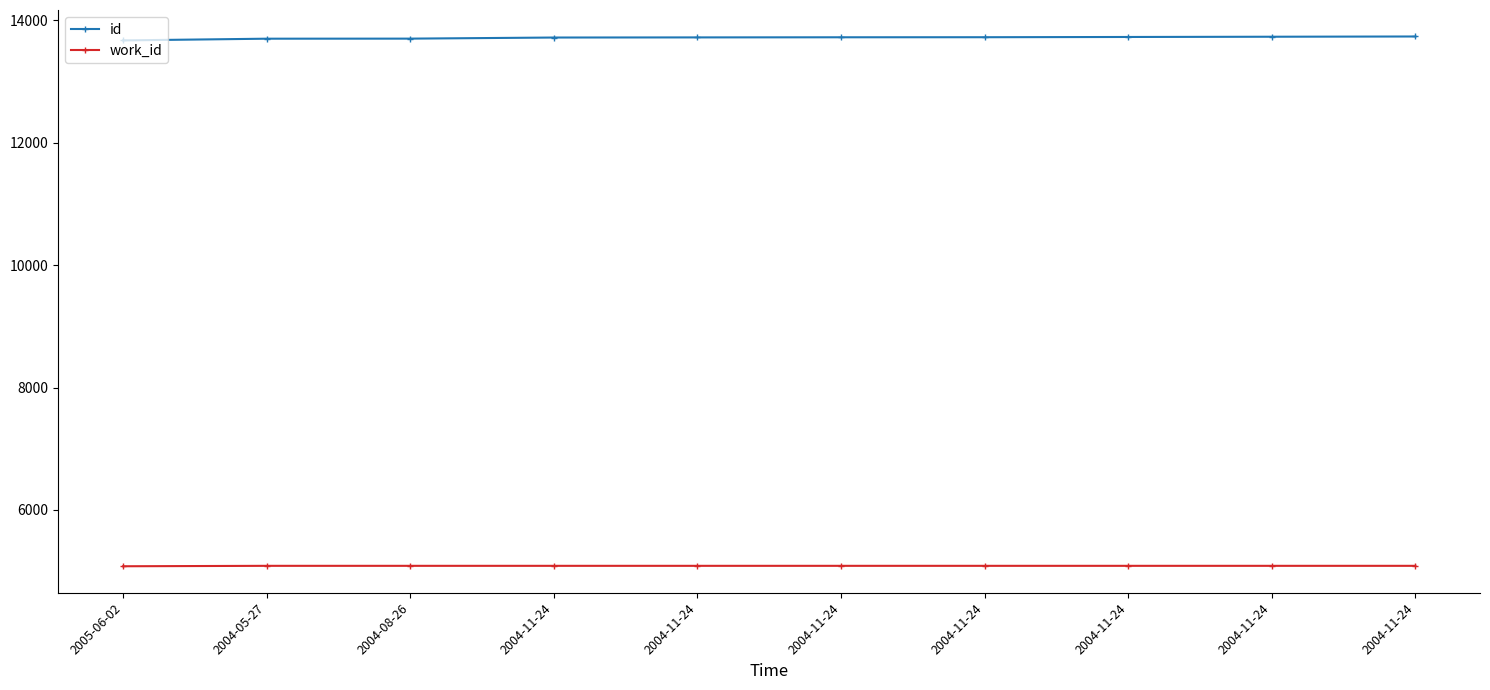

The value of work_id at 2004-05-27 is 1936. True or false?

False